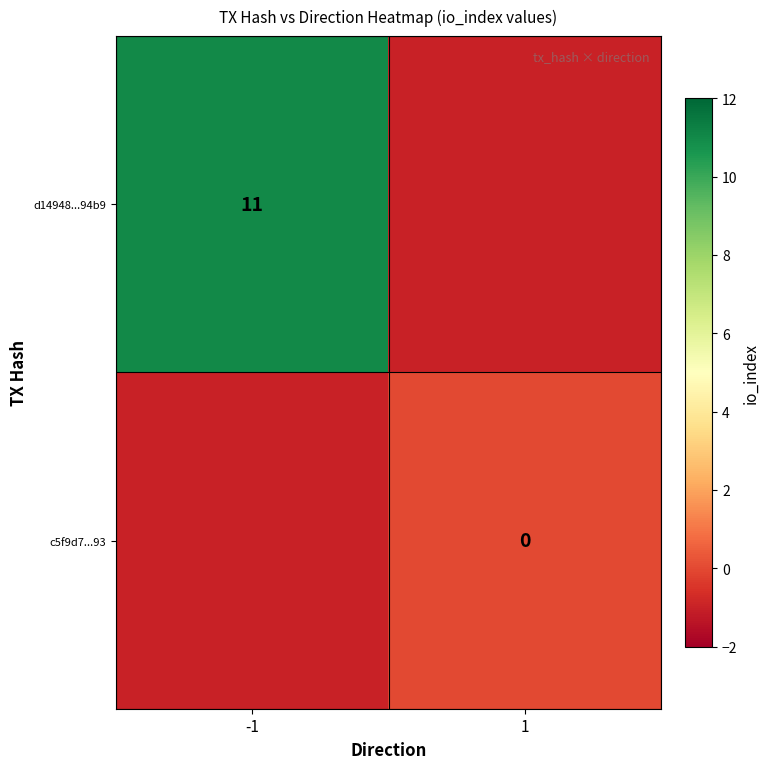

Is it true that d14948...94b9 equals 16 at -1?

False